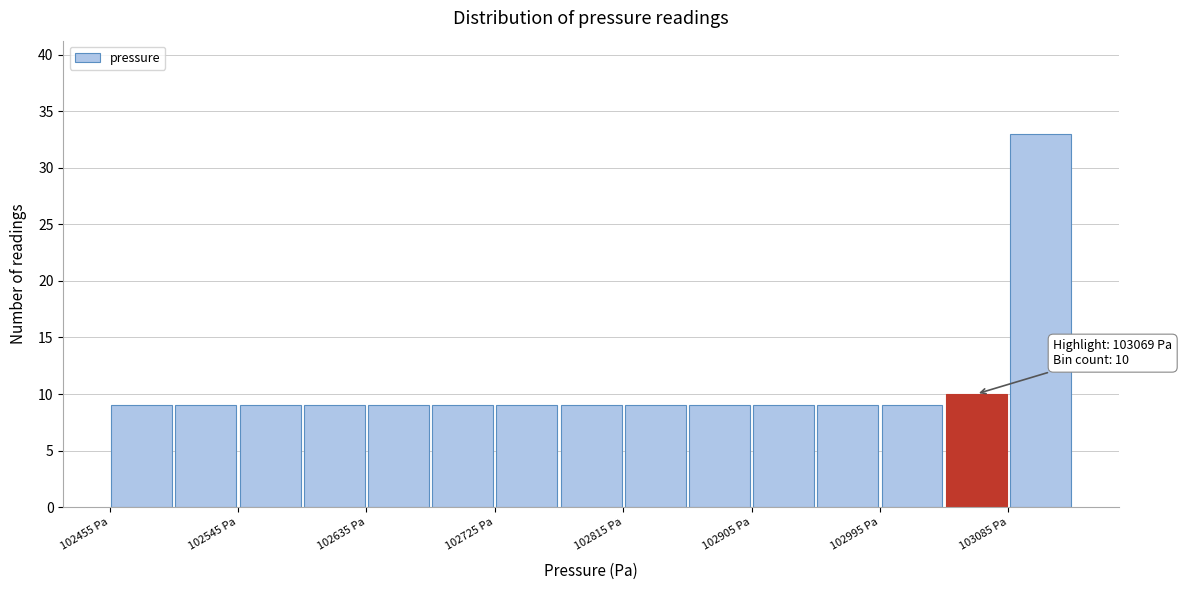

Which range on the x-axis has the tallest bar?

103080 to 103130